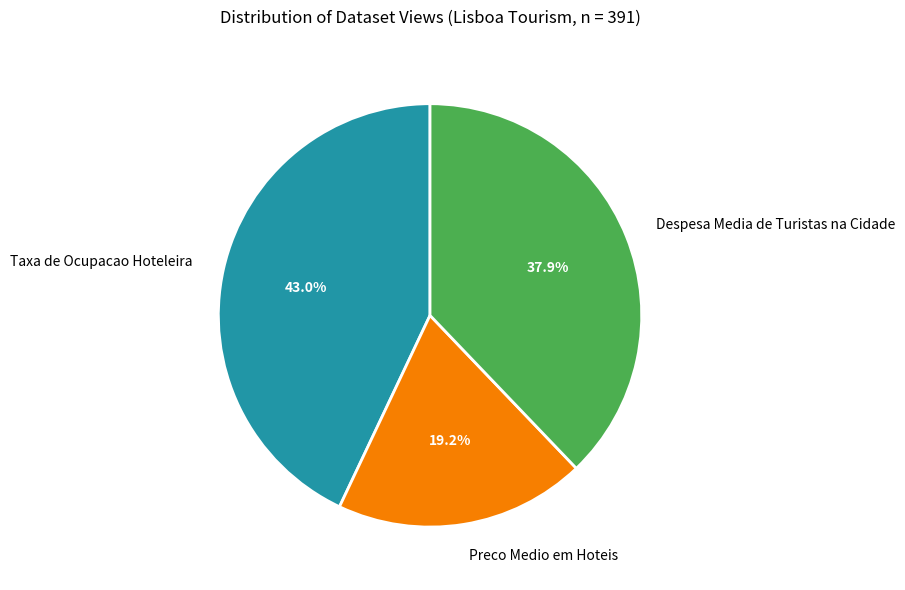

How many slices are in this pie chart?

3